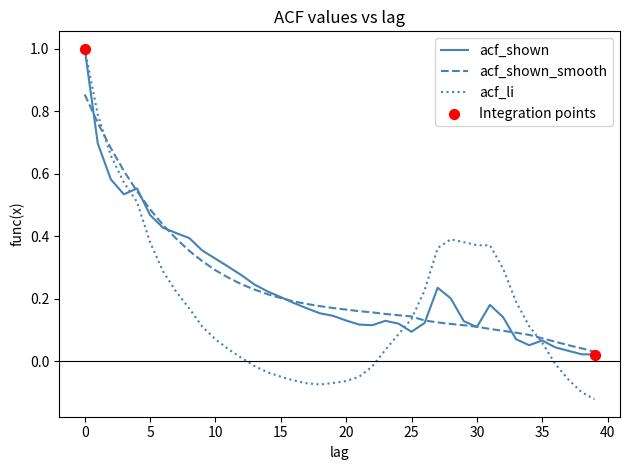

Which series has the largest range (max minus min)?

acf_li